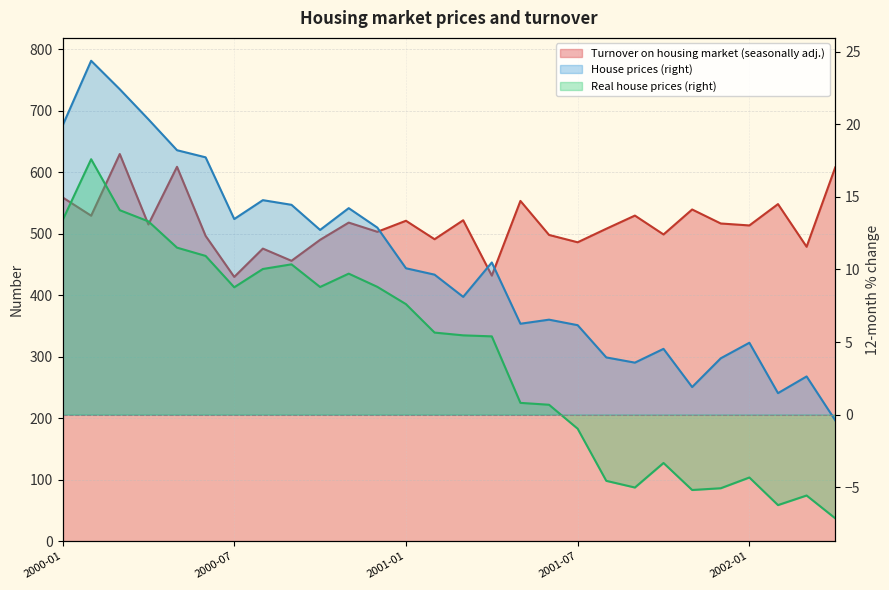

True or false: Real house prices and House prices intersect in this chart.

False